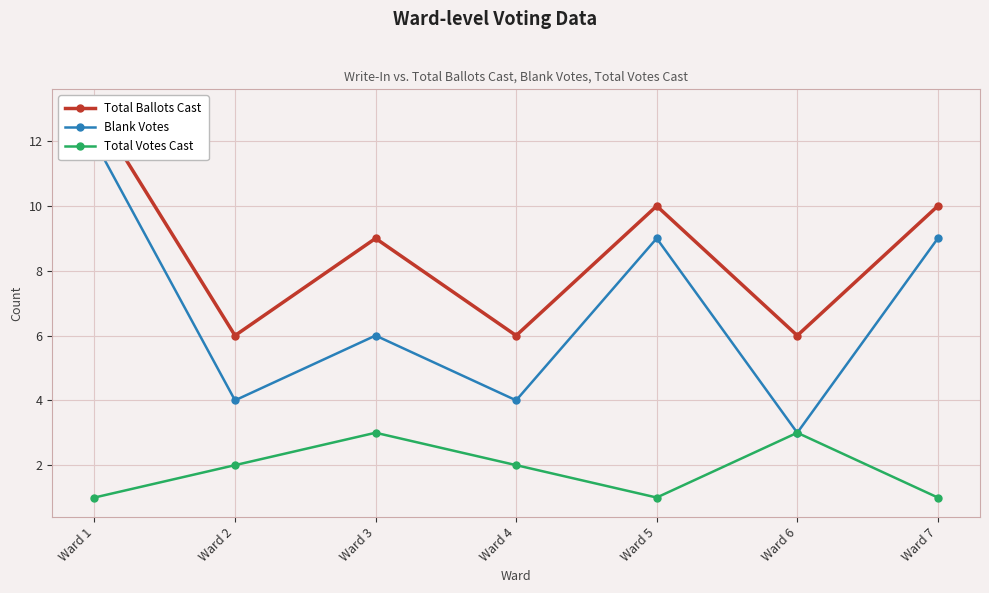

At Ward 2, list the series in order from smallest to largest.

Total Votes Cast, Blank Votes, Total Ballots Cast